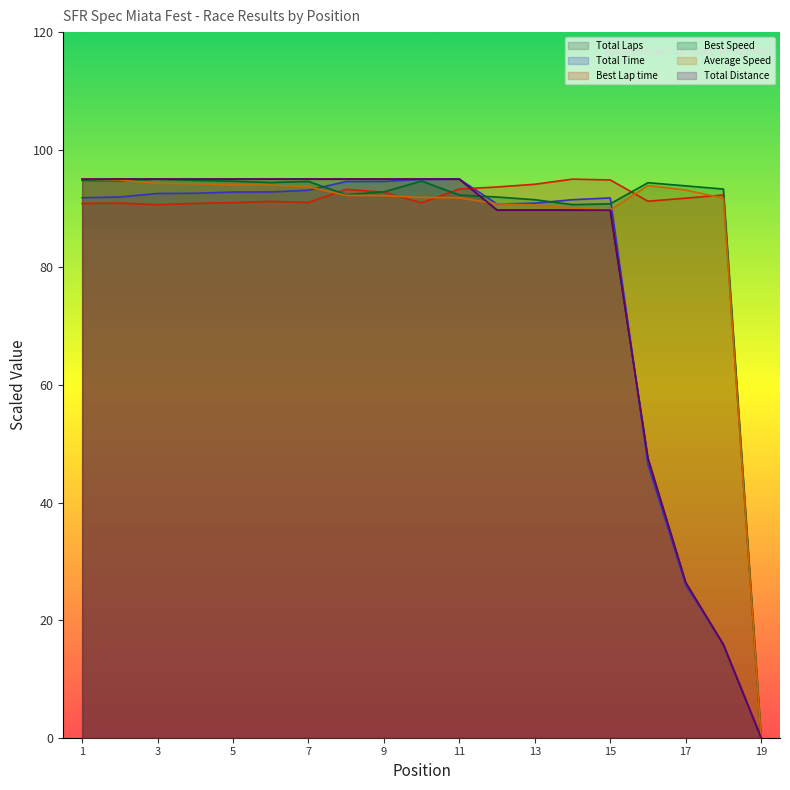

Reading left to right, list all the values displayed in this chart.

Total Laps: 1=95.0	2=95.0	3=95.0	4=95.0	5=95.0	6=95.0	7=95.0	8=95.0	9=95.0	10=95.0	11=95.0	12=89.7	13=89.7	14=89.7	15=89.7	16=47.5	17=26.4	18=15.8	19=0.0
Total Time: 1=91.8	2=92.0	3=92.6	4=92.6	5=92.8	6=92.8	7=93.1	8=94.6	9=94.6	10=95.0	11=95.0	12=90.8	13=90.9	14=91.5	15=91.8	16=46.5	17=26.0	18=15.8	19=0.0
Best Lap time: 1=90.9	2=90.9	3=90.7	4=90.9	5=91.0	6=91.2	7=91.0	8=93.3	9=92.8	10=91.0	11=93.3	12=93.7	13=94.1	14=95.0	15=94.9	16=91.2	17=91.8	18=92.3	19=0.0
Best Speed: 1=94.8	2=94.7	3=95.0	4=94.8	5=94.6	6=94.4	7=94.6	8=92.3	9=92.8	10=94.7	11=92.3	12=92.0	13=91.5	14=90.7	15=90.8	16=94.4	17=93.9	18=93.3	19=0.0
Average Speed: 1=95.0	2=94.9	3=94.3	4=94.2	5=94.0	6=94.0	7=93.7	8=92.2	9=92.2	10=91.9	11=91.8	12=90.8	13=90.6	14=90.0	15=89.7	16=93.9	17=93.1	18=91.8	19=0.0
Total Distance: 1=95.0	2=95.0	3=95.0	4=95.0	5=95.0	6=95.0	7=95.0	8=95.0	9=95.0	10=95.0	11=95.0	12=89.7	13=89.7	14=89.7	15=89.7	16=47.5	17=26.4	18=15.8	19=0.0